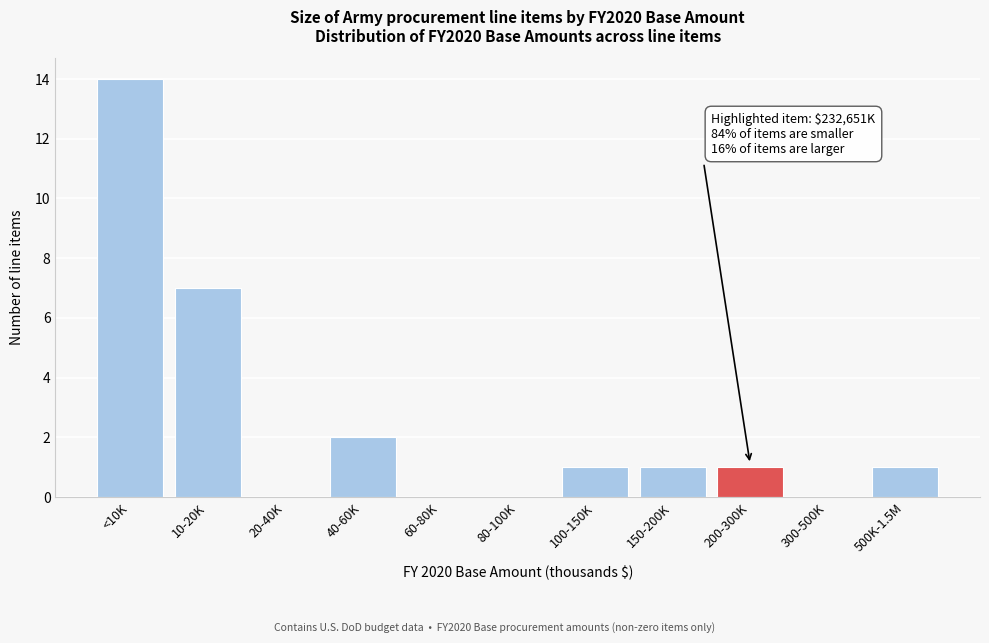

Reading left to right, transcribe all the data shown in this chart.

<10K=14	10-20K=7	20-40K=0	40-60K=2	60-80K=0	80-100K=0	100-150K=1	150-200K=1	200-300K=1	300-500K=0	500K-1.5M=1